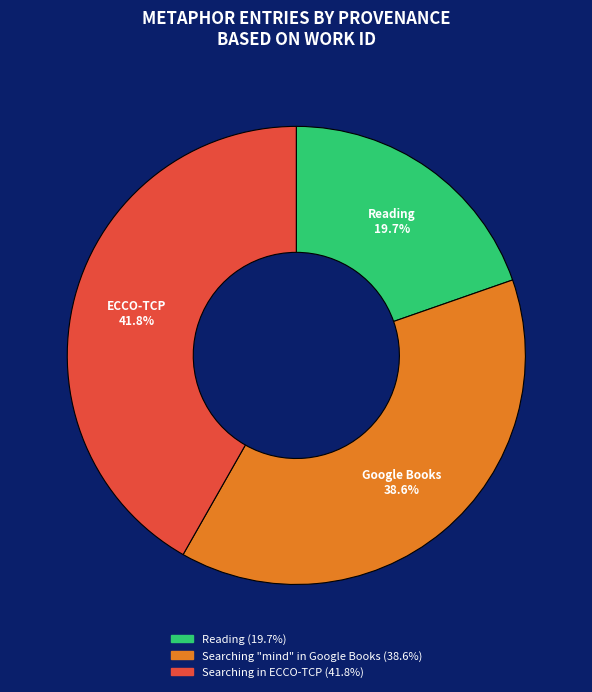

Is there any slice that represents more than half of the pie?

No